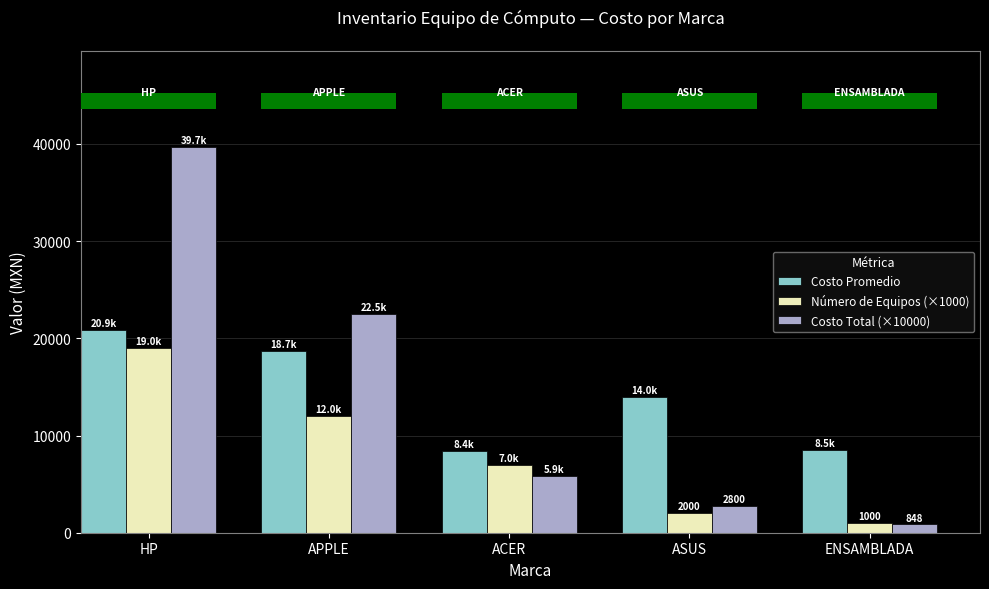

Which label corresponds to the smallest value in the chart?

ENSAMBLADA